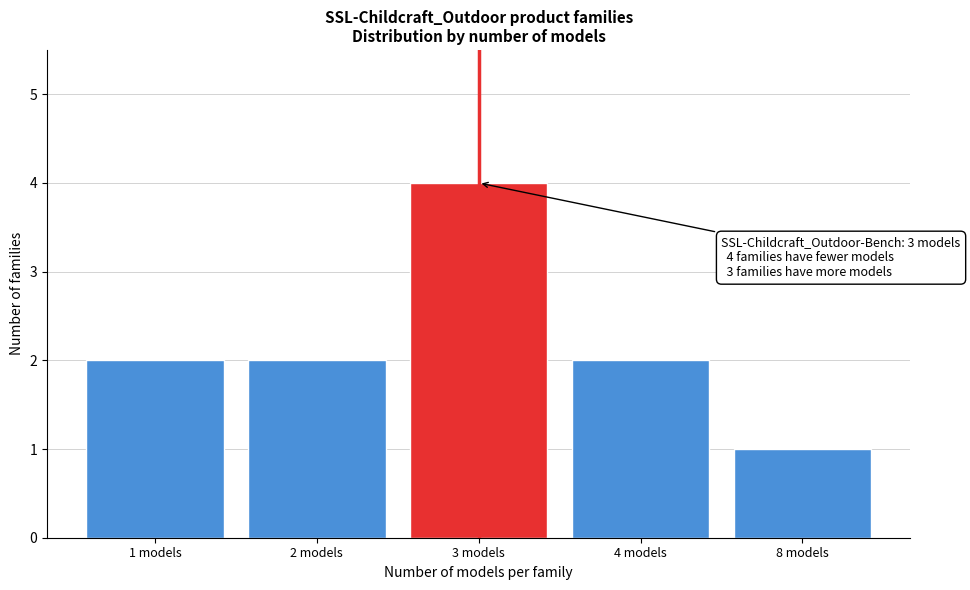

Reading left to right, transcribe all the data shown in this chart.

2	2	4	2	1